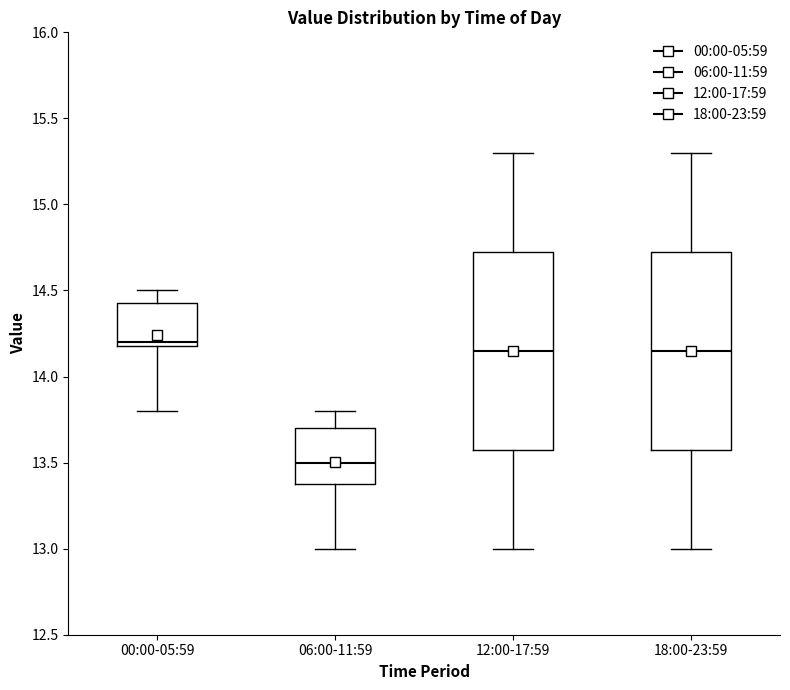

Reading left to right, transcribe this box plot: for each box, give where its median line is, the range the box spans, and where its two whiskers end, as read against the y-axis. The values are not printed on the chart, so give them approximately, as read against the axis.

00:00-05:59: median 14.20 (just above the box's lower edge), box 14.20 to 14.45, whiskers 13.80 to 14.50
06:00-11:59: median 13.50, box 13.40 to 13.70, whiskers 13.00 to 13.80
12:00-17:59: median 14.15, box 13.60 to 14.75, whiskers 13.00 to 15.30
18:00-23:59: median 14.15, box 13.60 to 14.75, whiskers 13.00 to 15.30